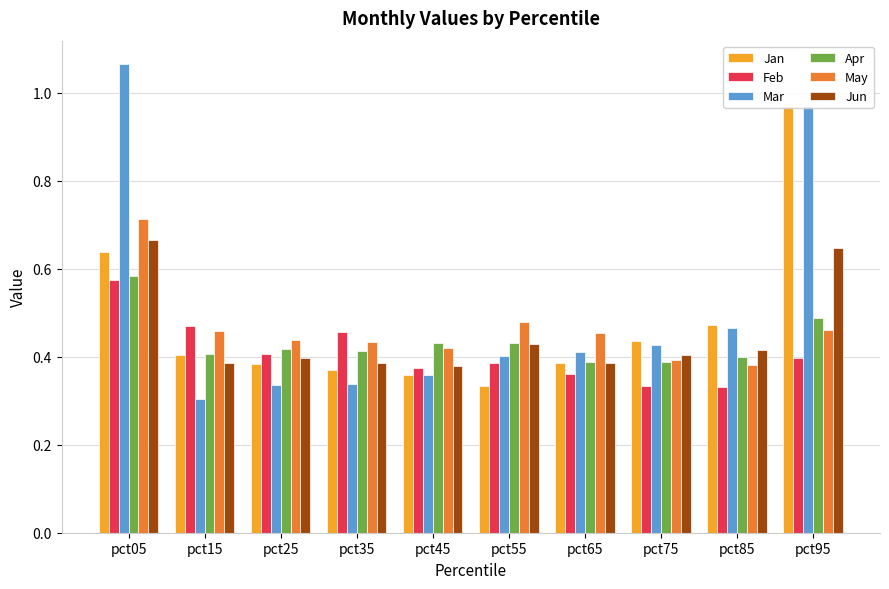

The May series shows 0.8 at pct55. True or false?

False